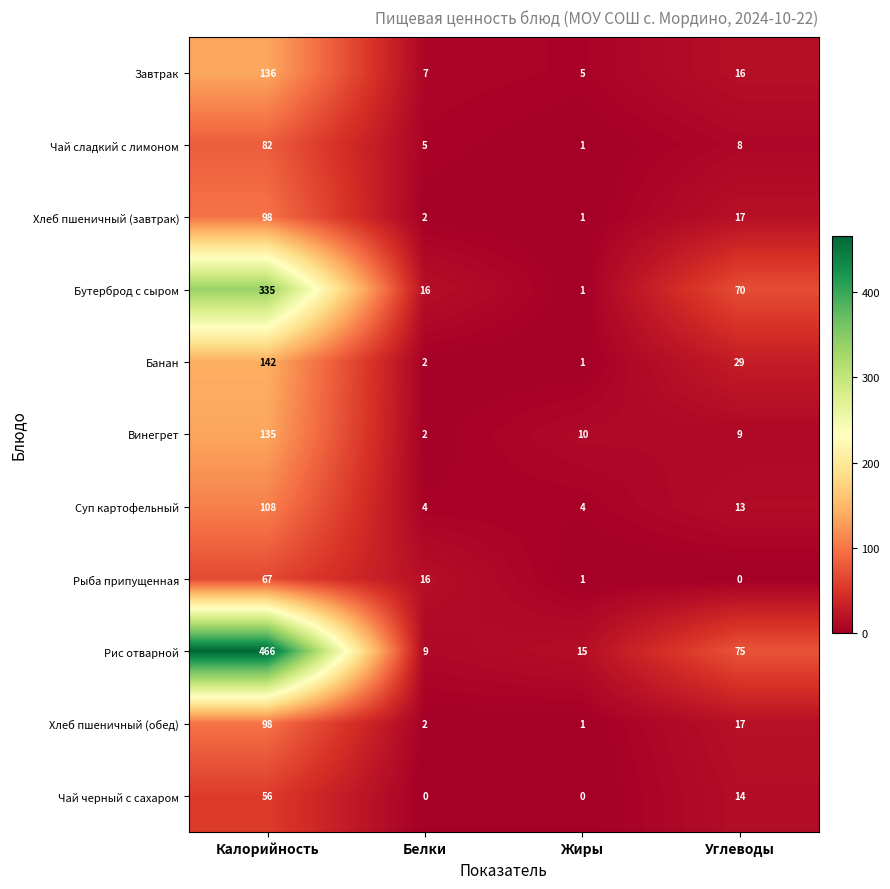

What is the difference between the highest and lowest values at Белки?

16